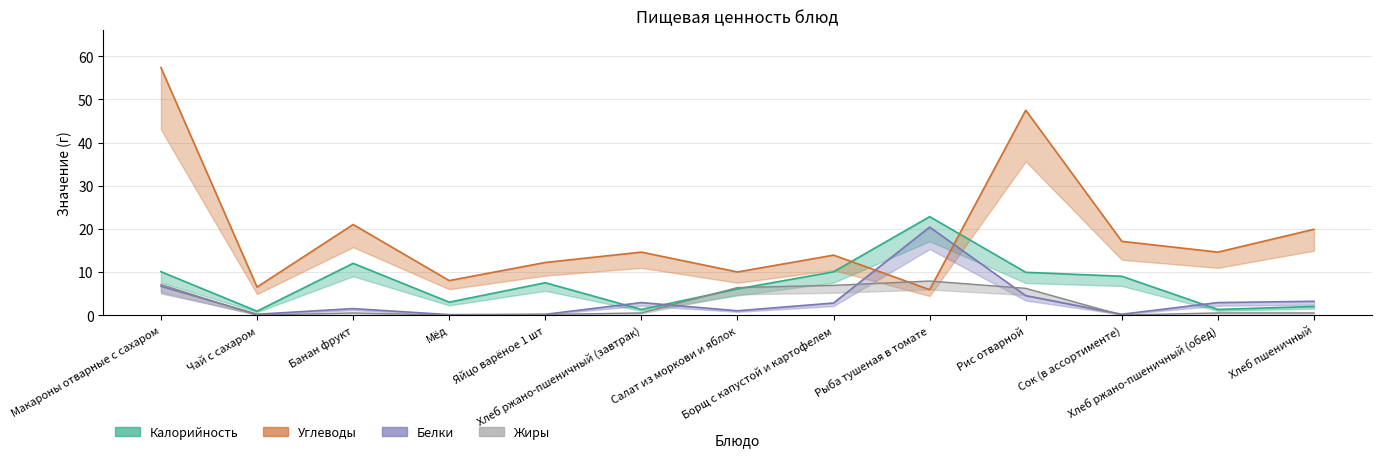

The Жиры series shows 7.9 at Рыба тушеная в томате. True or false?

True